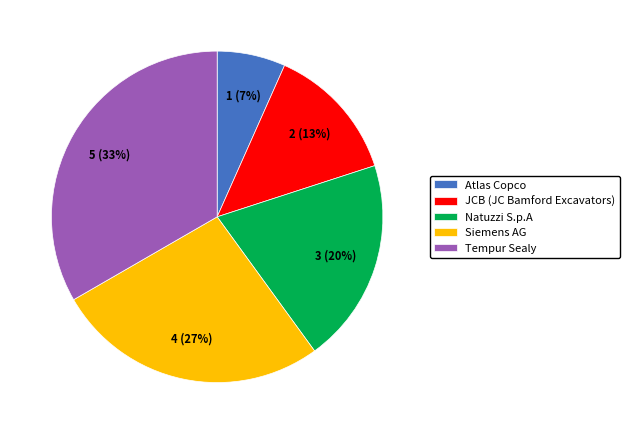

Is it true that Natuzzi S.p.A is 20% of the pie?

True